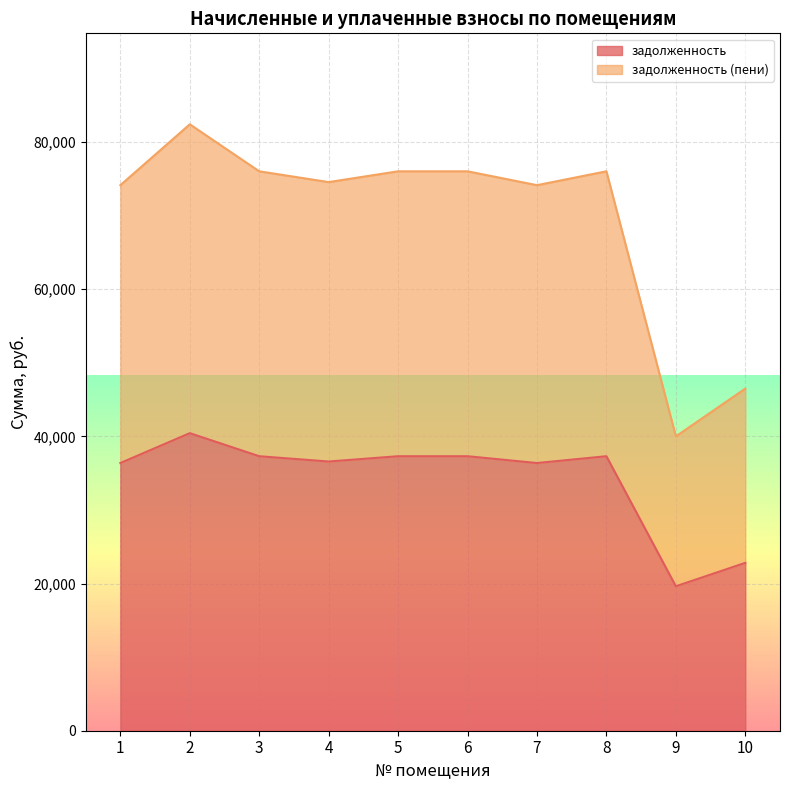

Read the задолженность value at 7.

36375.7